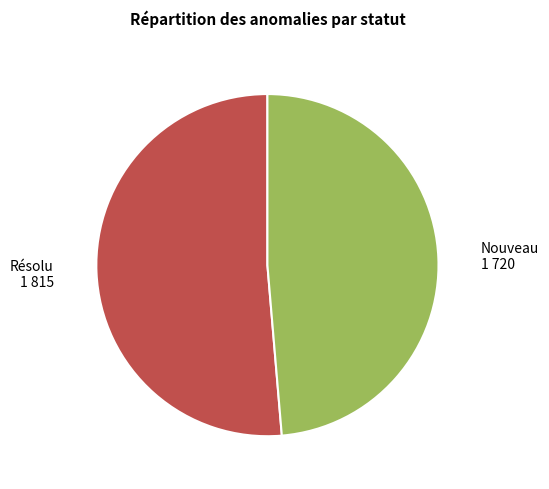

Which category accounts for the majority?

Résolu